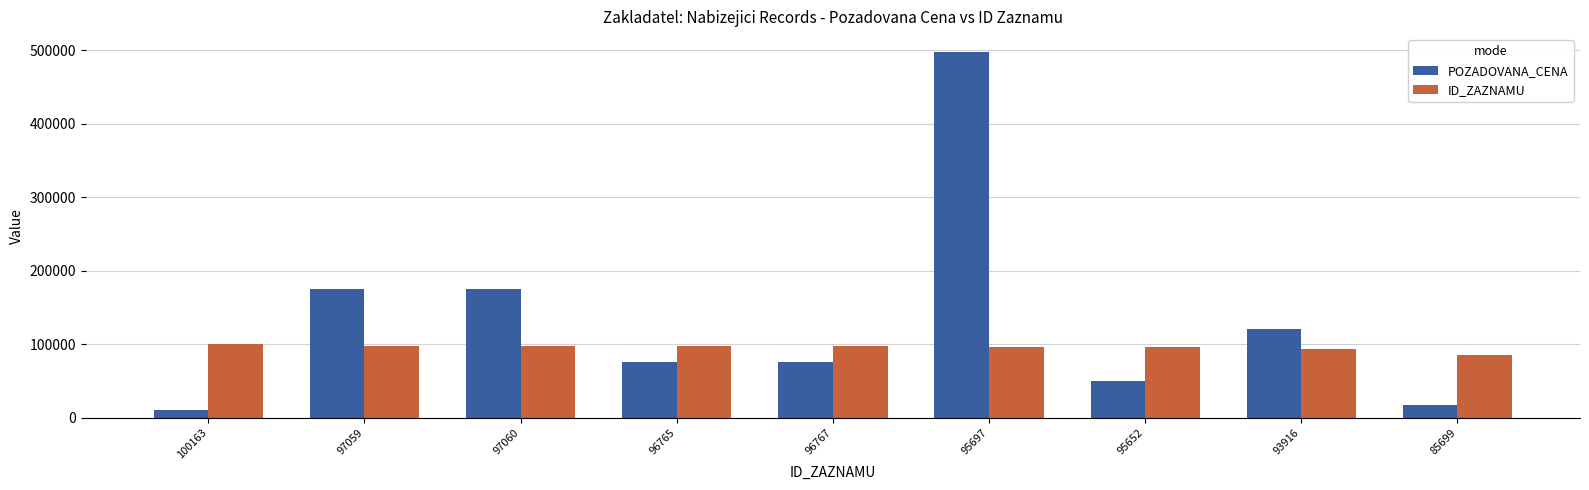

How many categories are shown in the chart?

9